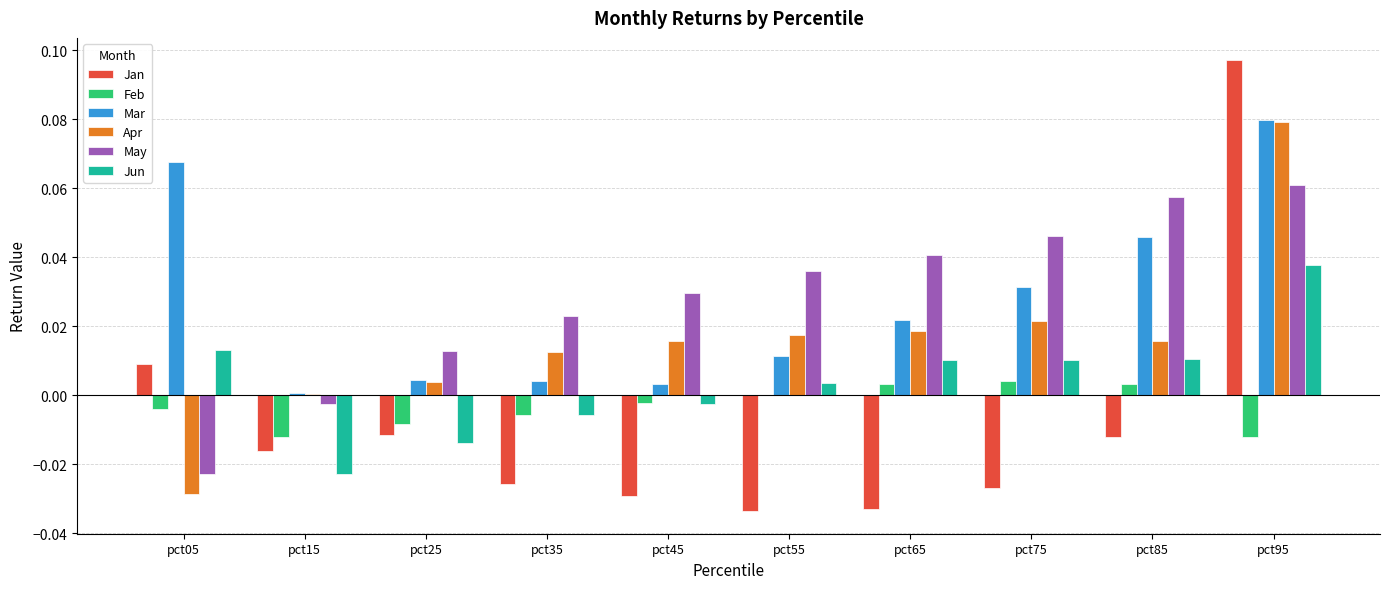

The value of Mar at pct85 is 0.0. True or false?

True